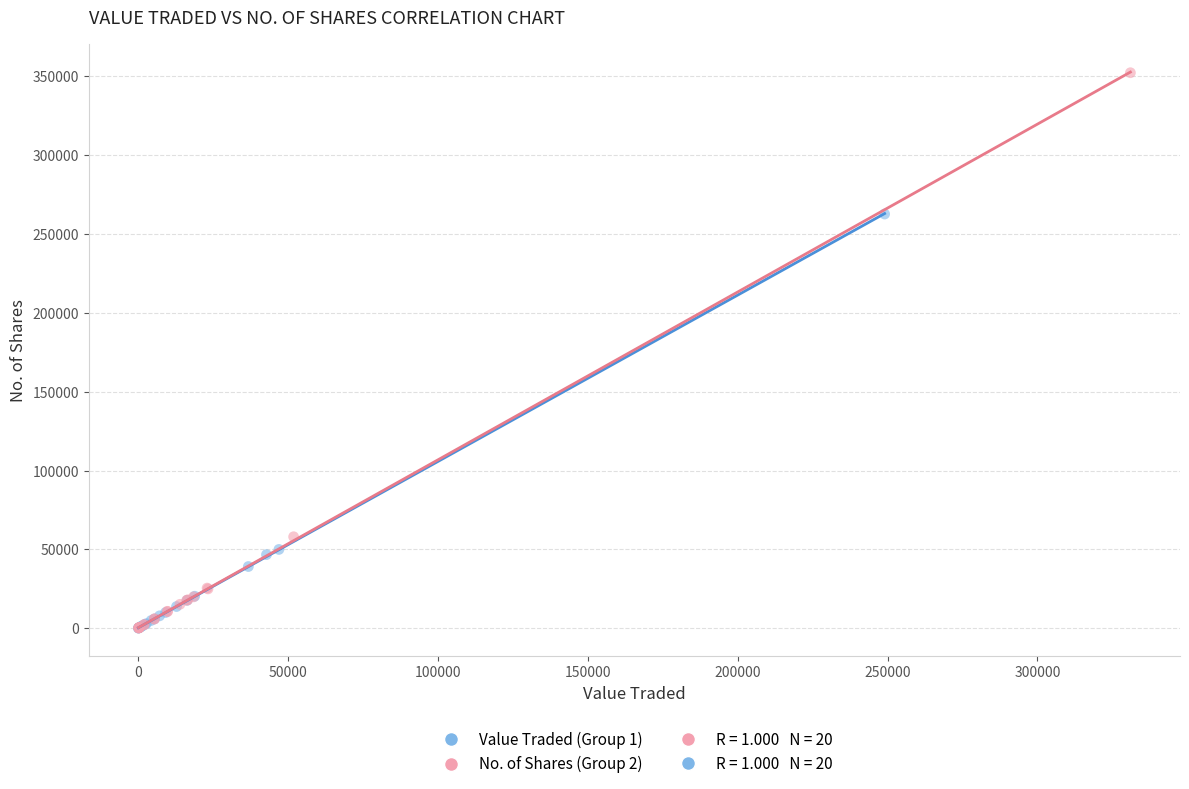

Which series contains the highest Y value?

No. of Shares (Group 2)